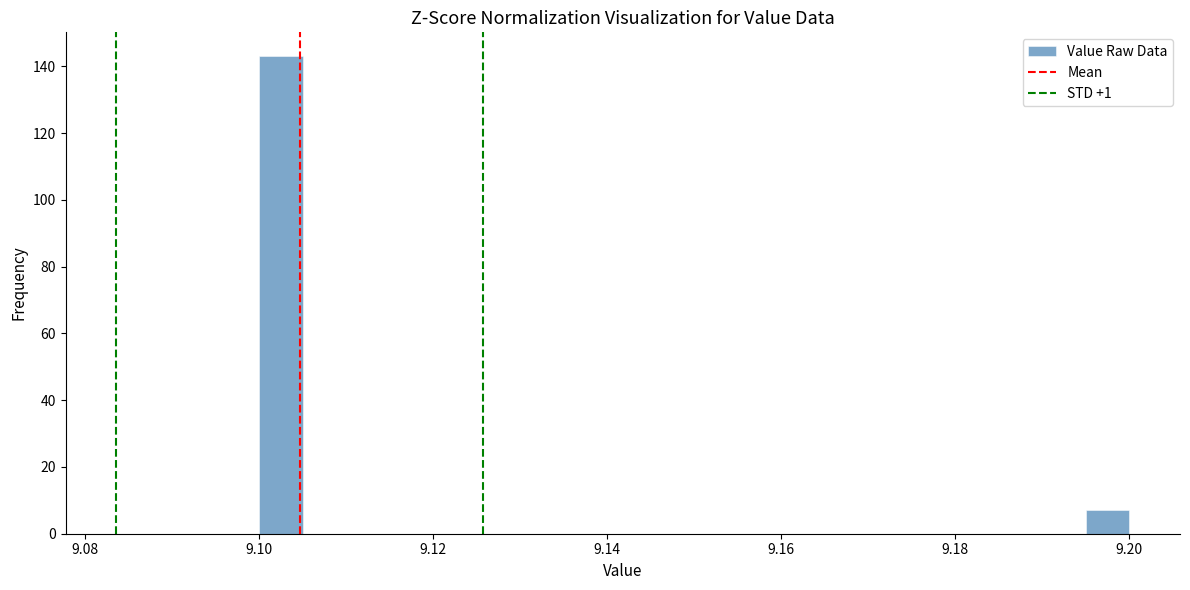

Read against the x-axis, roughly where is the centre of the tallest bar?

9.102